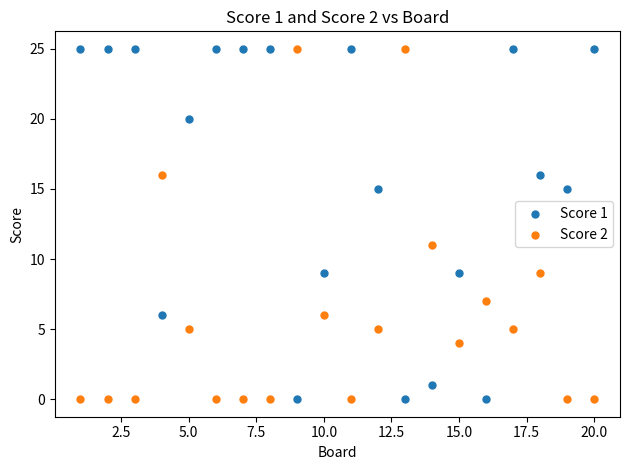

In the Score 2 series, what Y value is closest to 12?

11